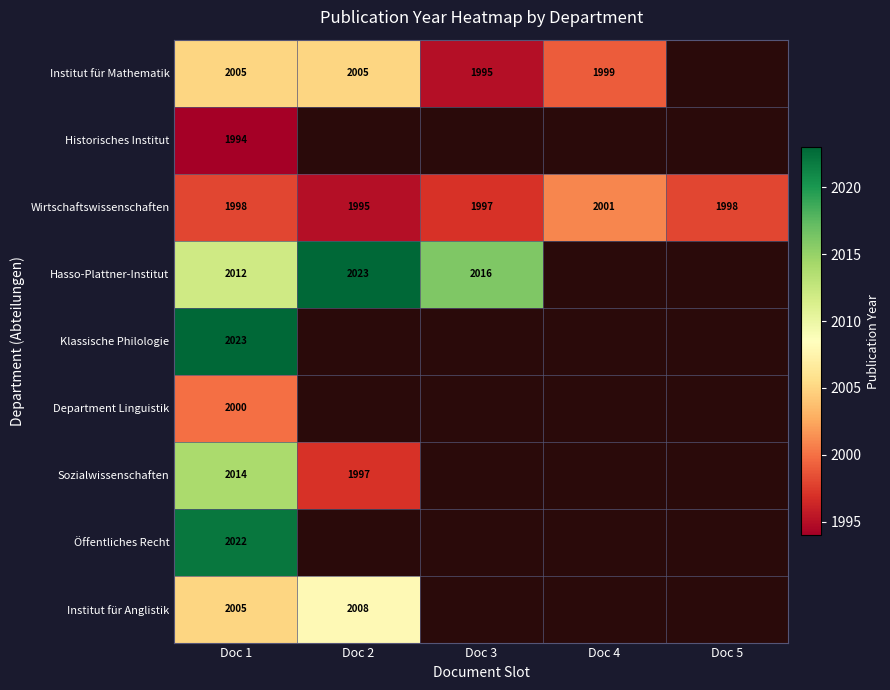

What value does the Wirtschaftswissenschaften series have at Doc 2?

1995